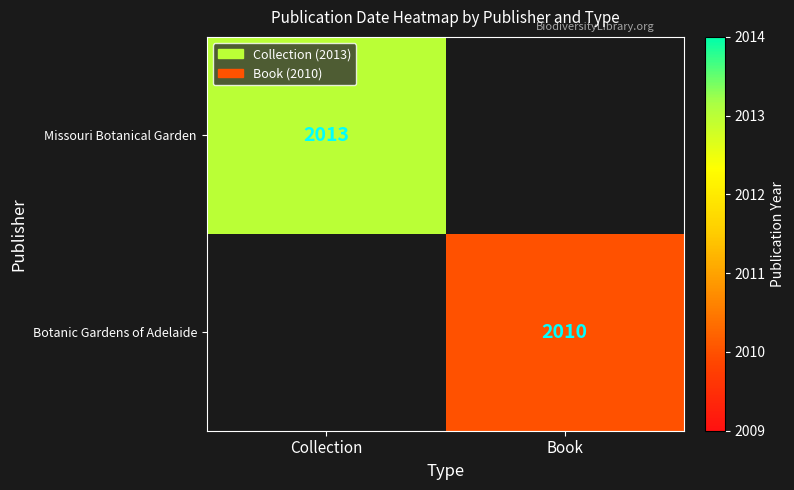

Is the value of Botanic Gardens of Adelaide at Book greater than the value of Missouri Botanical Garden at Collection?

No